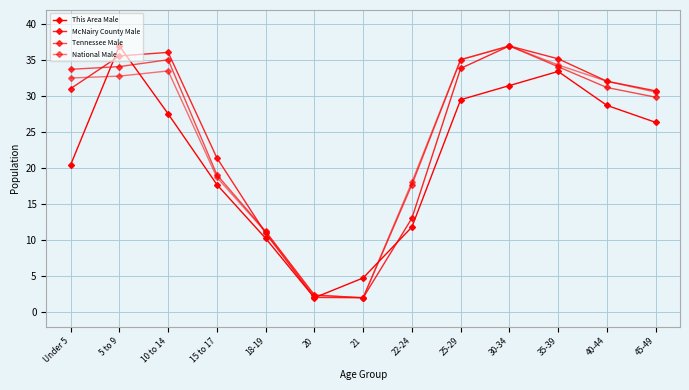

Which series has the largest total across all categories?

Tennessee Male